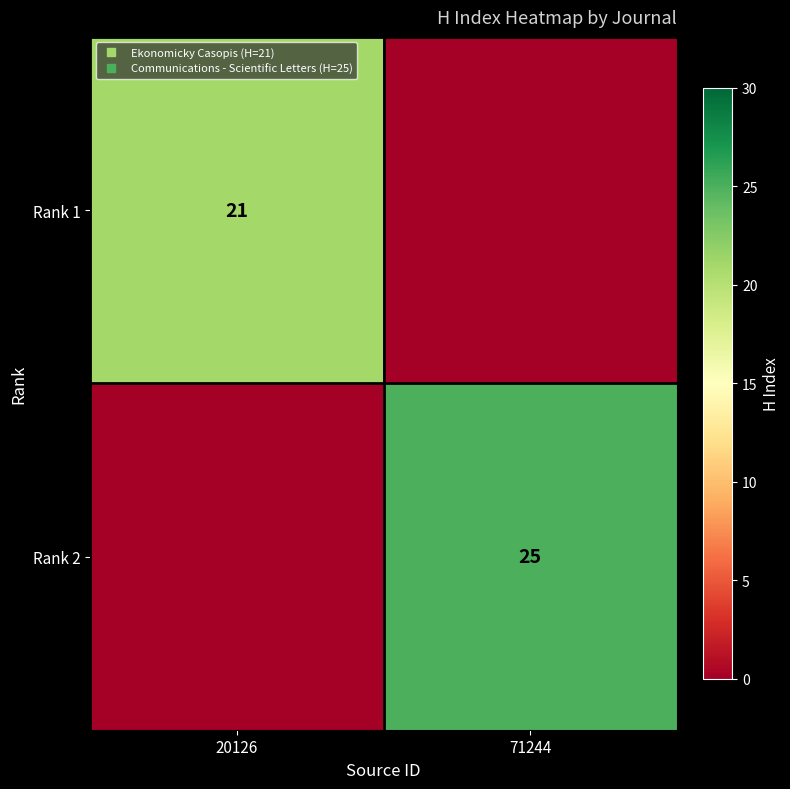

What is the maximum value for Rank 2?

25